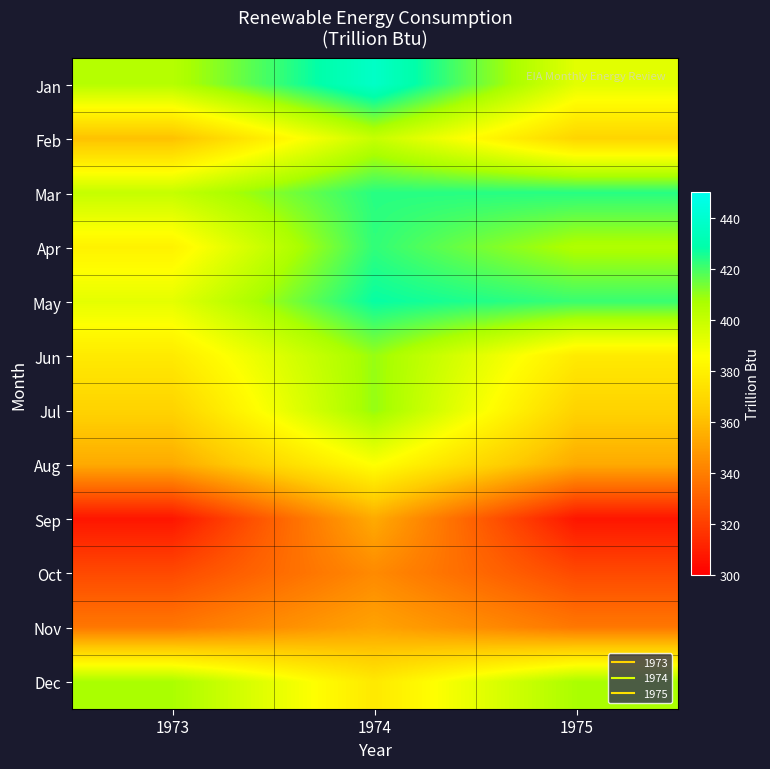

Reading left to right, what are all the values shown in this chart?

Jan: 1973=404.0	1974=437.5	1975=392.8
Feb: 1973=360.9	1974=399.9	1975=368.3
Mar: 1973=400.2	1974=423.5	1975=423.5
Apr: 1973=380.5	1974=422.3	1975=405.4
May: 1973=392.1	1974=427.7	1975=421.3
Jun: 1973=377.2	1974=409.3	1975=377.2
Jul: 1973=367.3	1974=409.7	1975=367.3
Aug: 1973=353.8	1974=386.1	1975=353.8
Sep: 1973=307.0	1974=353.9	1975=307.0
Oct: 1973=323.5	1974=343.7	1975=323.5
Nov: 1973=337.8	1974=351.6	1975=337.8
Dec: 1973=406.7	1974=376.6	1975=406.7